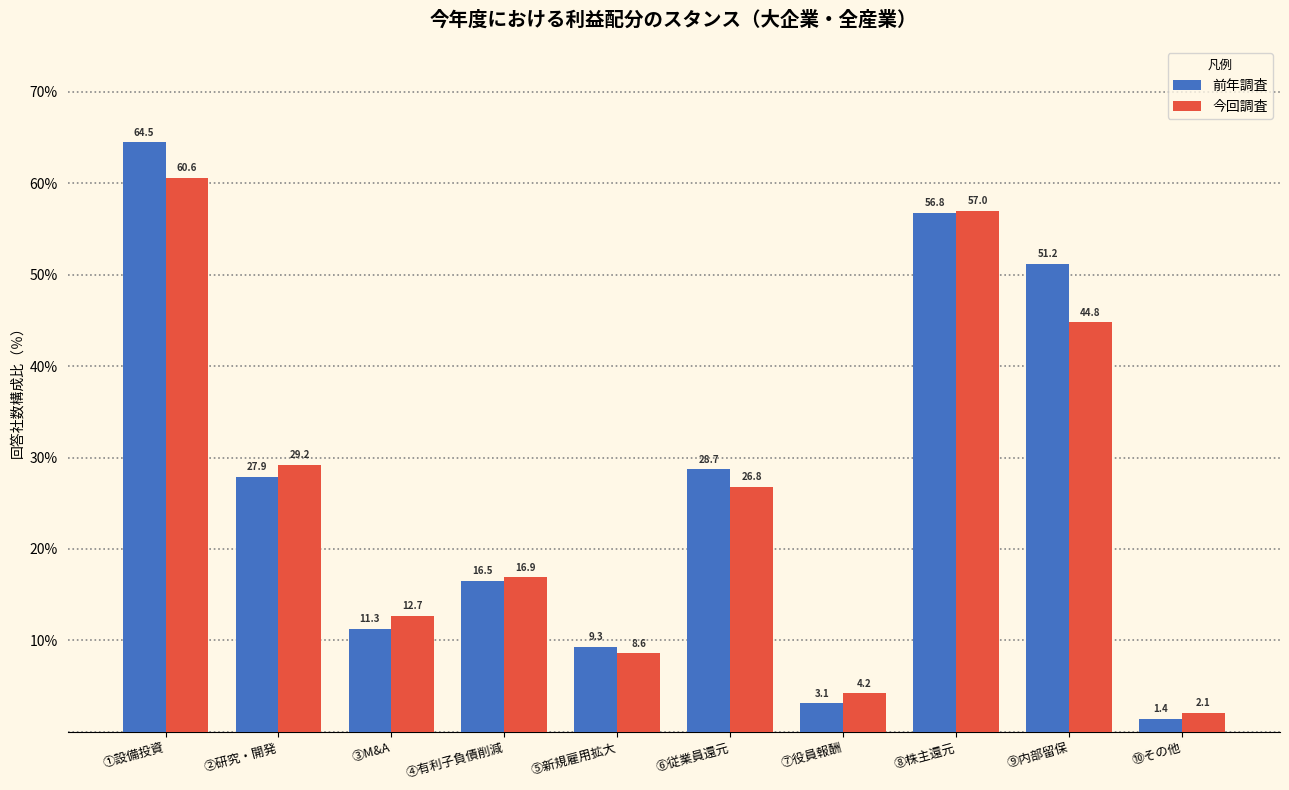

Reading left to right, transcribe all the data shown in this chart.

前年調査: 64.5	27.9	11.3	16.5	9.3	28.7	3.1	56.8	51.2	1.4
今回調査: 60.6	29.2	12.7	16.9	8.6	26.8	4.2	57.0	44.8	2.1